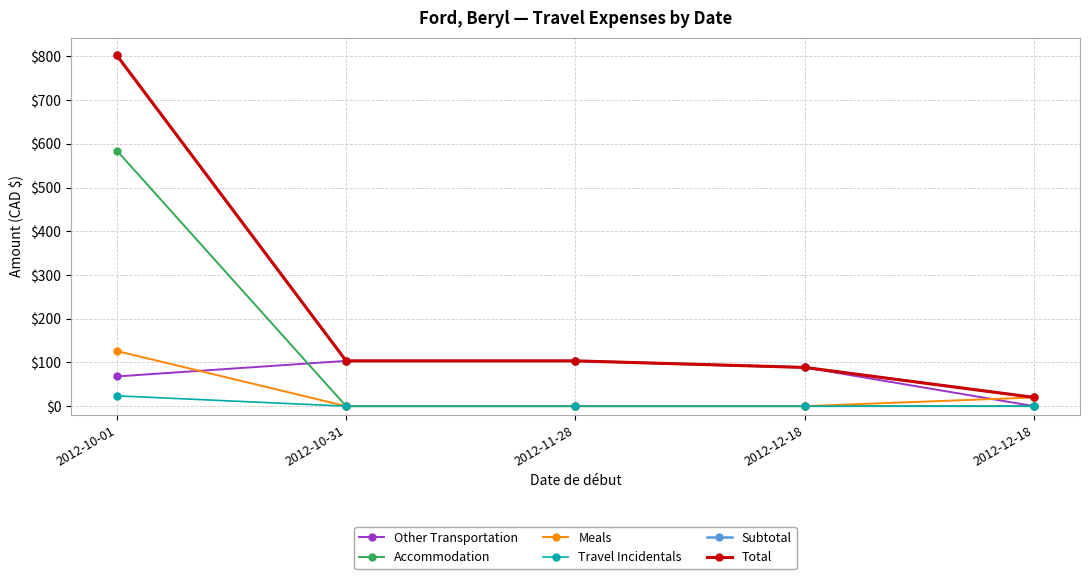

At which category does the chart reach its peak across all series?

2012-10-01